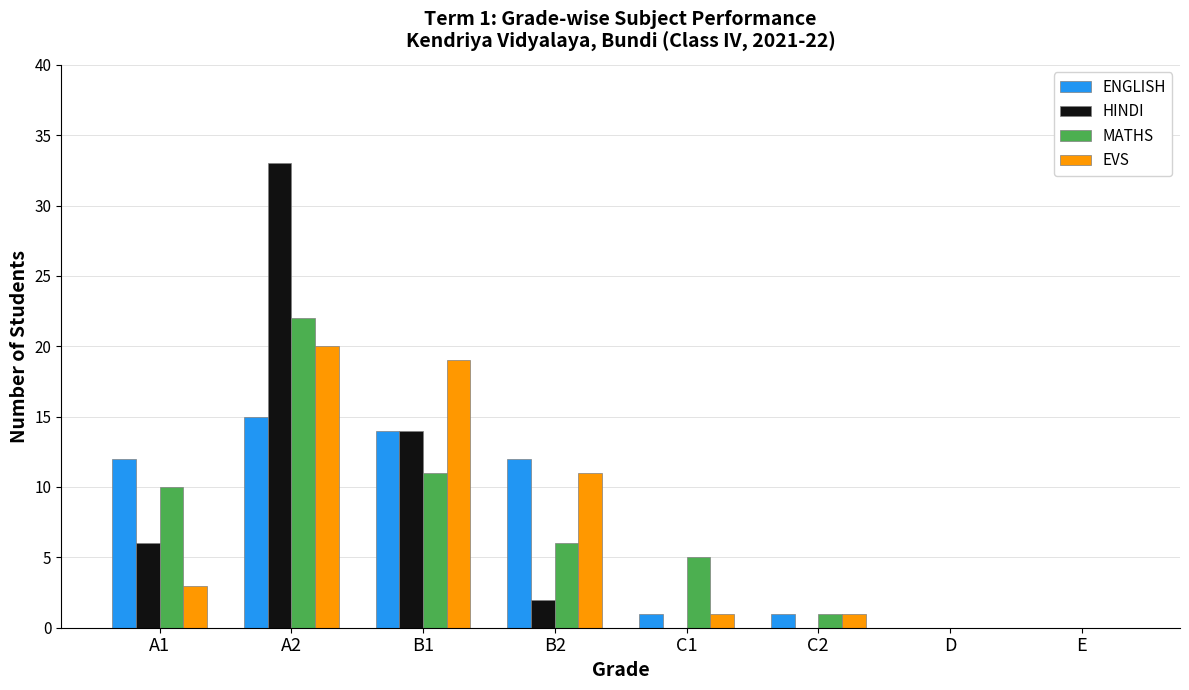

What are all the series names shown in the legend?

ENGLISH, HINDI, MATHS, EVS